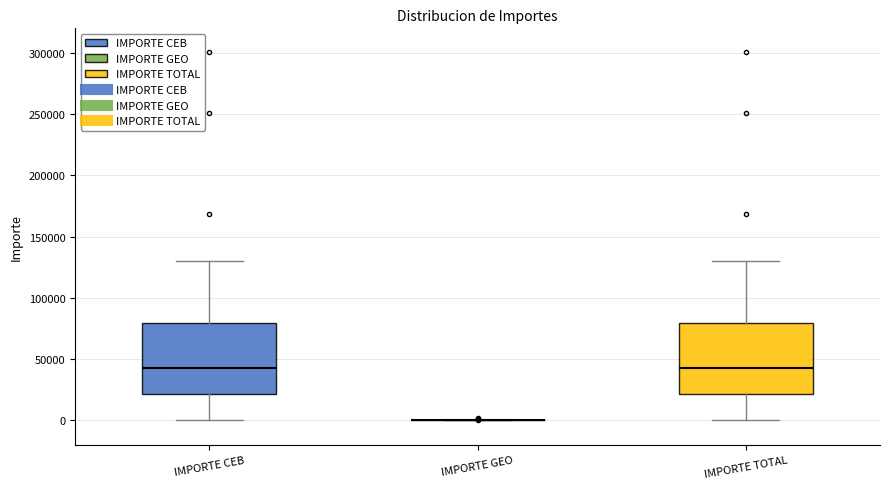

Reading left to right, read every box against the y-axis: the position of its median line, the range the box covers, and the ends of its whiskers. The values are not printed on the chart, so give them approximately, as read against the axis.

IMPORTE CEB: median 45000, box 20000 to 80000, whiskers 0 to 130000
IMPORTE GEO: box collapsed to a line at 0, whiskers 0 to 0
IMPORTE TOTAL: median 45000, box 20000 to 80000, whiskers 0 to 130000